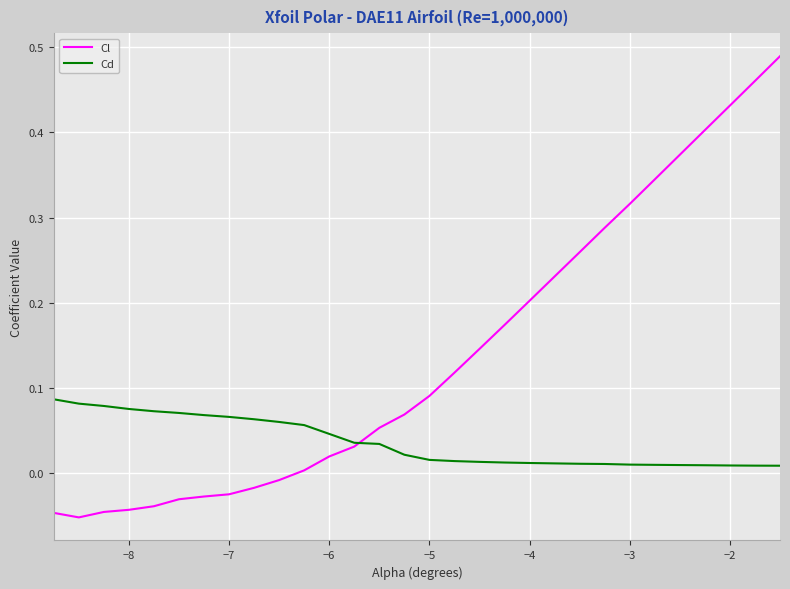

Rank the series by their maximum value, from highest to lowest.

Cl, Cd